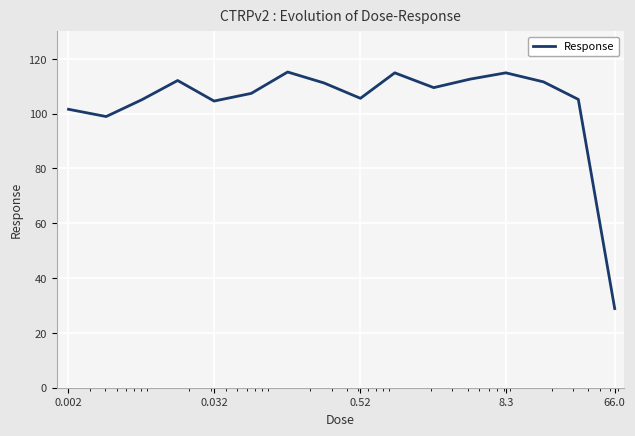

True or false: there are more than 0 points higher than both neighbors.

True